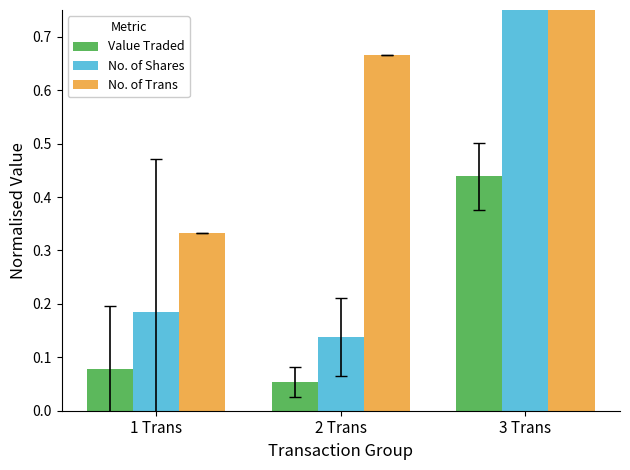

Count the No. of Trans values in the range 0 to 1.

3